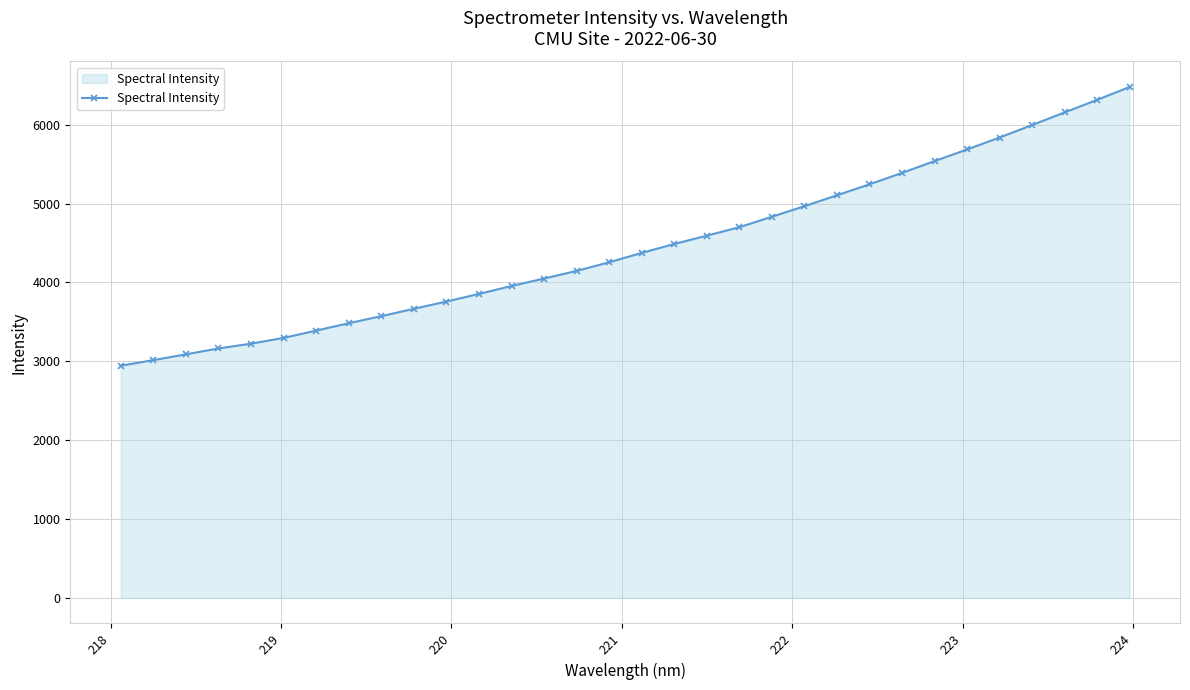

What is the difference between the maximum and minimum values?

3533.2